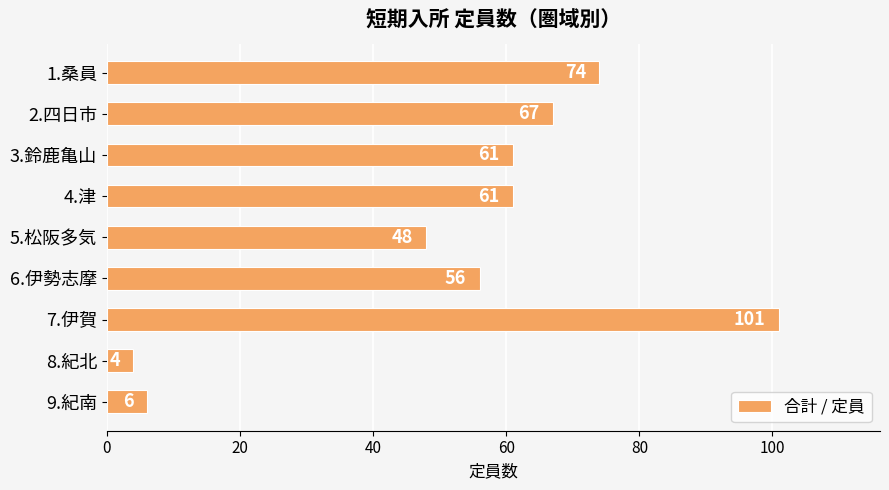

What is the smallest value displayed?

4